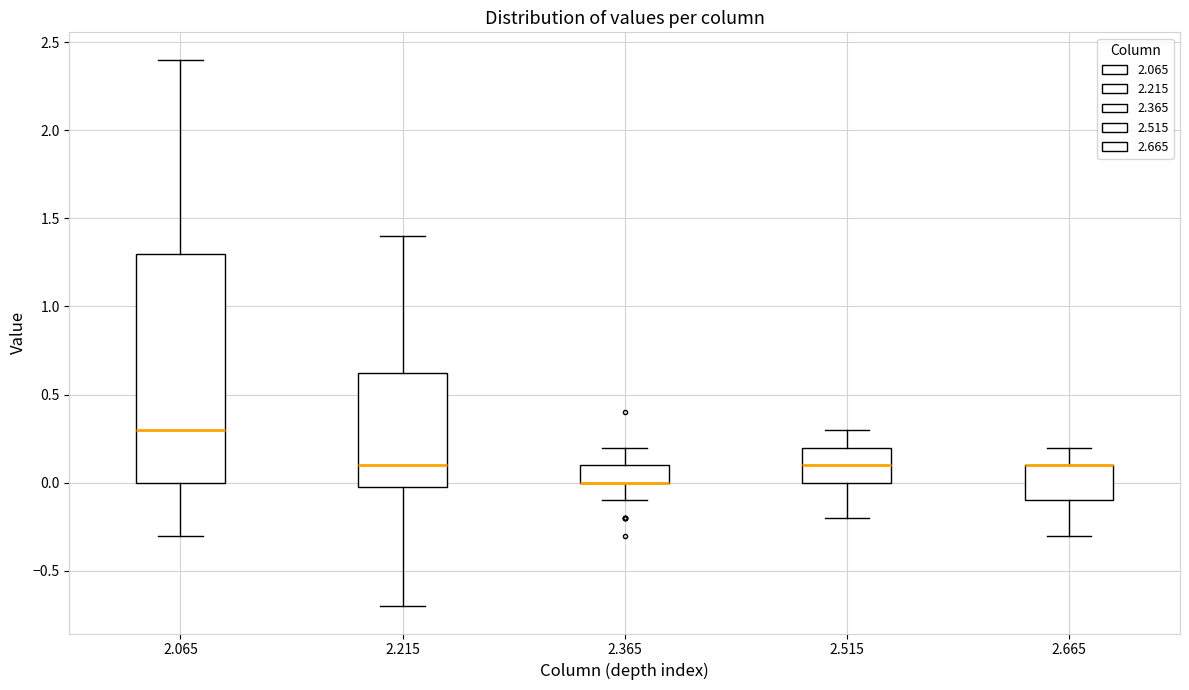

Reading left to right, transcribe this box plot: for each box, give where its median line is, the range the box spans, and where its two whiskers end, as read against the y-axis. The values are not printed on the chart, so give them approximately, as read against the axis.

2.065: median 0.30, box 0.00 to 1.30, whiskers -0.30 to 2.40
2.215: median 0.10, box 0.00 to 0.65, whiskers -0.70 to 1.40
2.365: median 0.00 (drawn on the box's lower edge), box 0.00 to 0.10, whiskers -0.10 to 0.20
2.515: median 0.10, box 0.00 to 0.20, whiskers -0.20 to 0.30
2.665: median 0.10 (drawn on the box's upper edge), box -0.10 to 0.10, whiskers -0.30 to 0.20